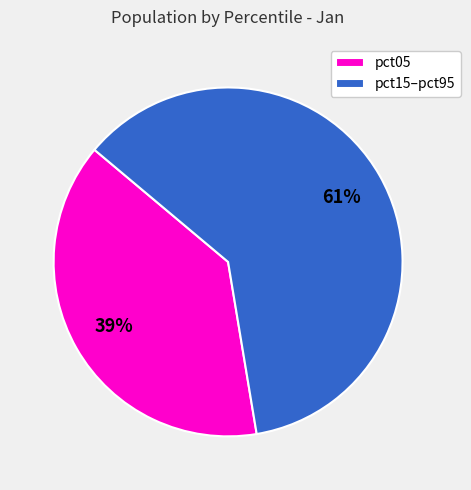

Is the sum of pct15–pct95 and pct05 greater than half?

Yes